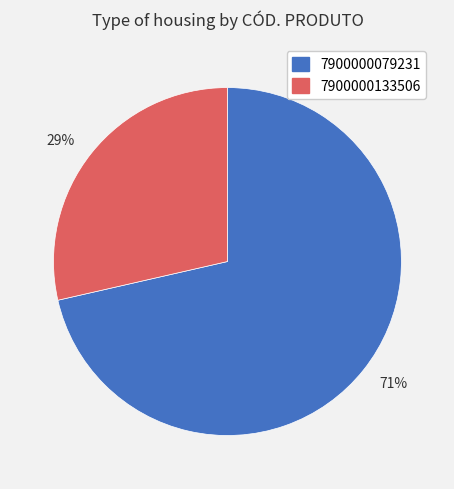

Which slice is the smallest?

7900000133506